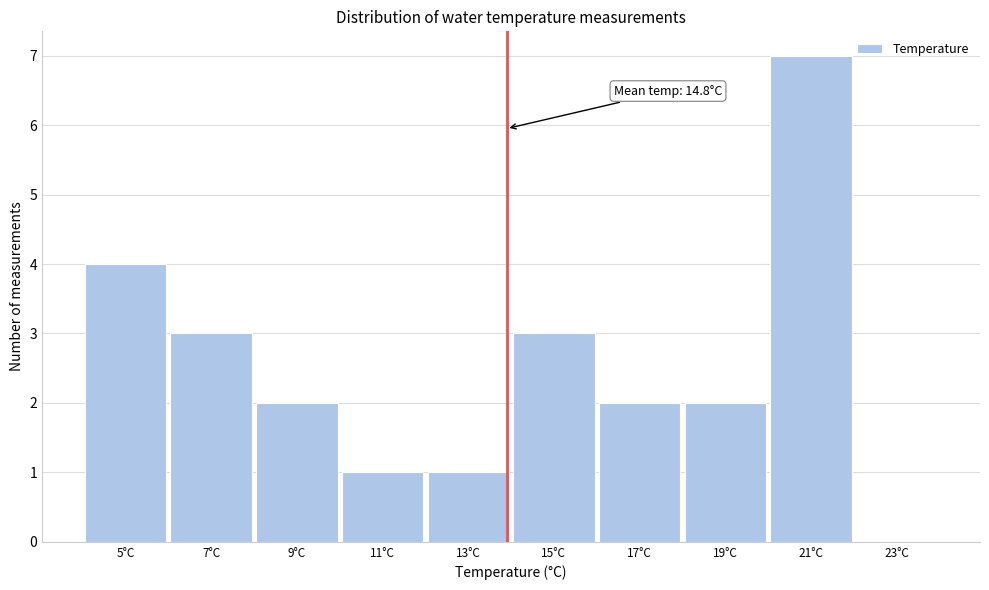

Reading left to right, extract all data points from this chart.

5°C=4	7°C=3	9°C=2	11°C=1	13°C=1	15°C=3	17°C=2	19°C=2	21°C=7	23°C=0